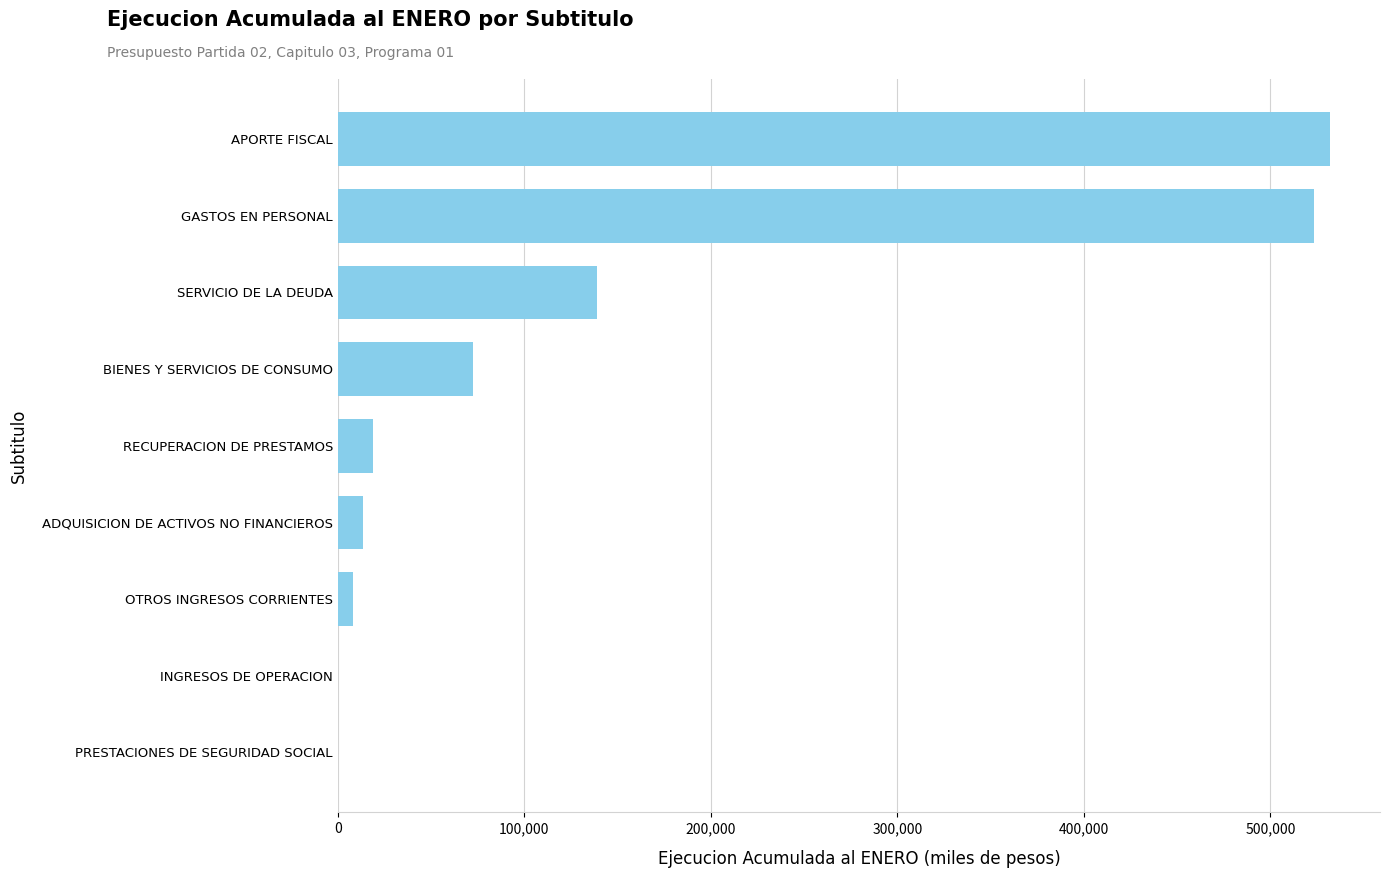

The chart shows a value of 138729 at SERVICIO DE LA DEUDA. True or false?

True